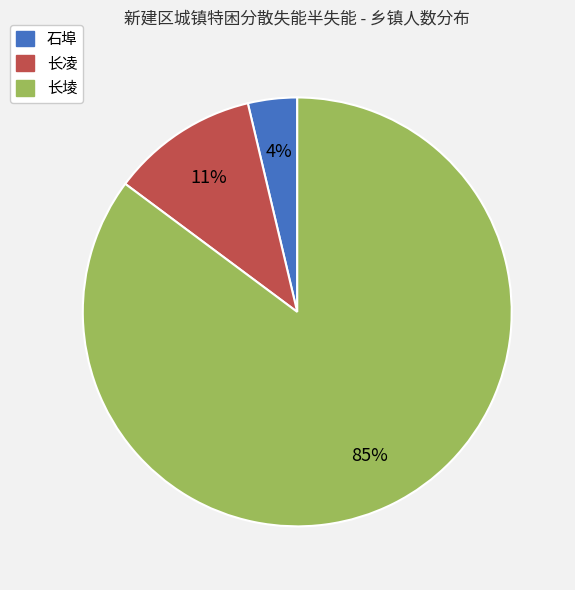

To the nearest percent, what is the difference between the largest and smallest slice percentages?

81%